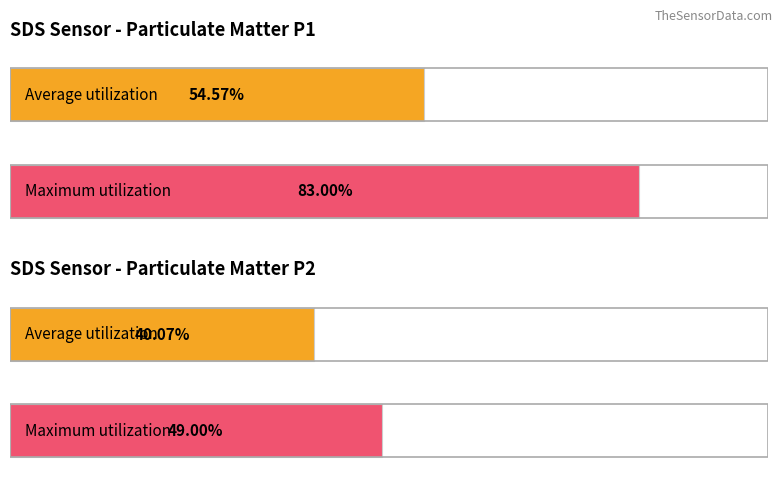

At 00:29, list the series in order from smallest to largest.

SDS_P2, SDS_P1